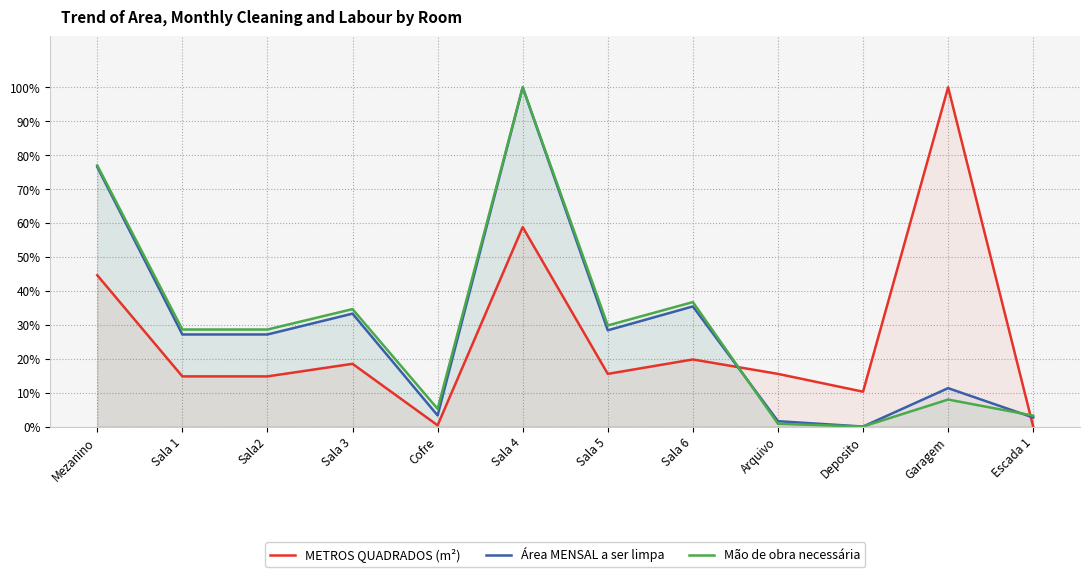

Which category has the lowest value across all series?

Escada 1